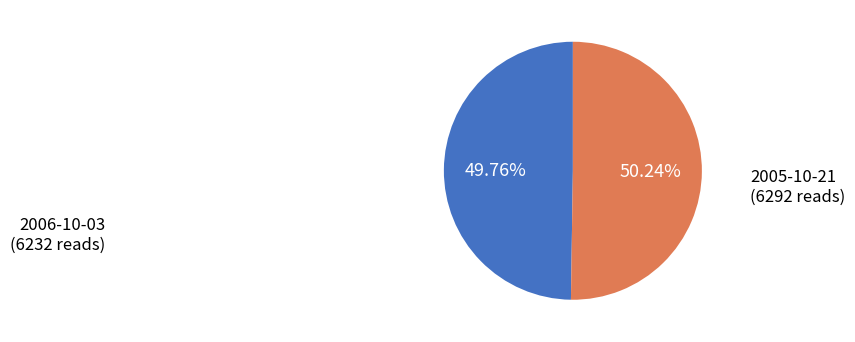

Is there a majority slice in this chart?

Yes